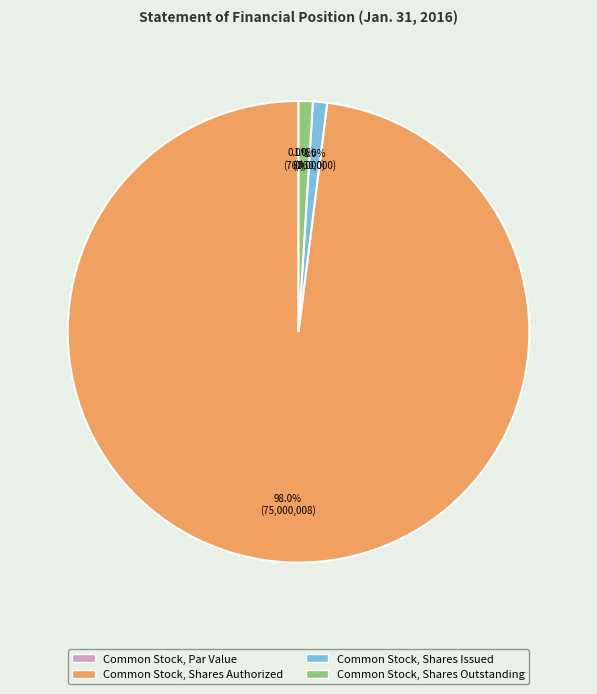

How many segments does this pie chart have?

4